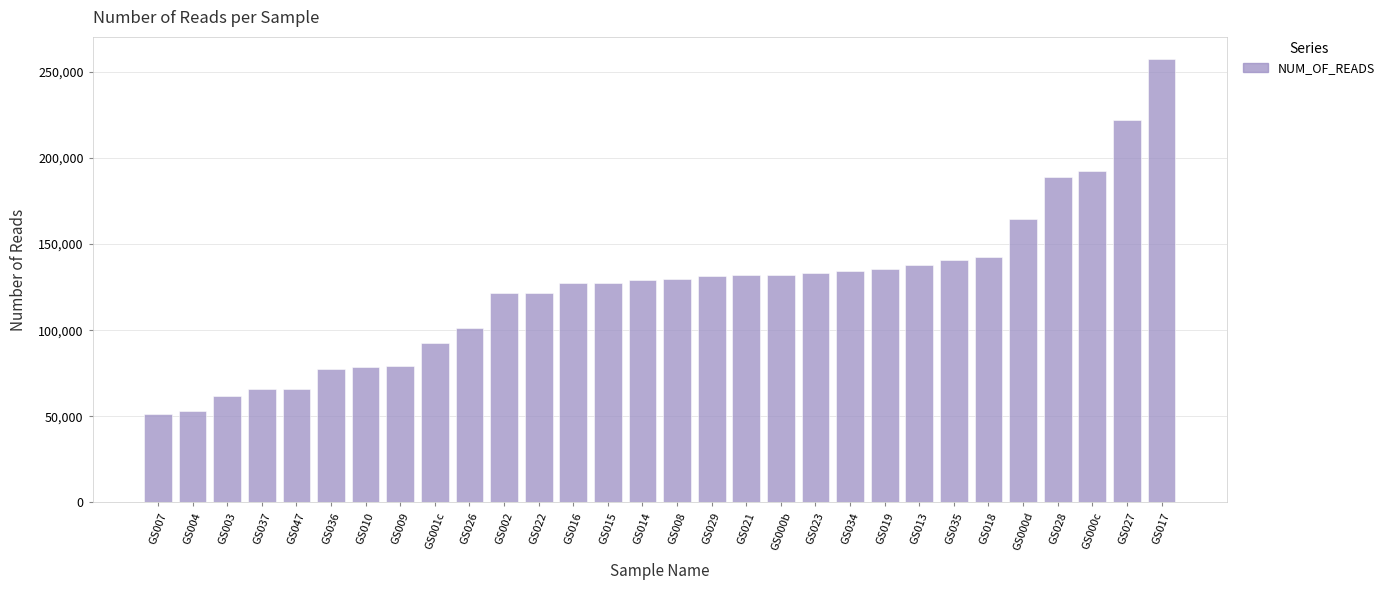

At which category does the chart reach its peak across all series?

GS017